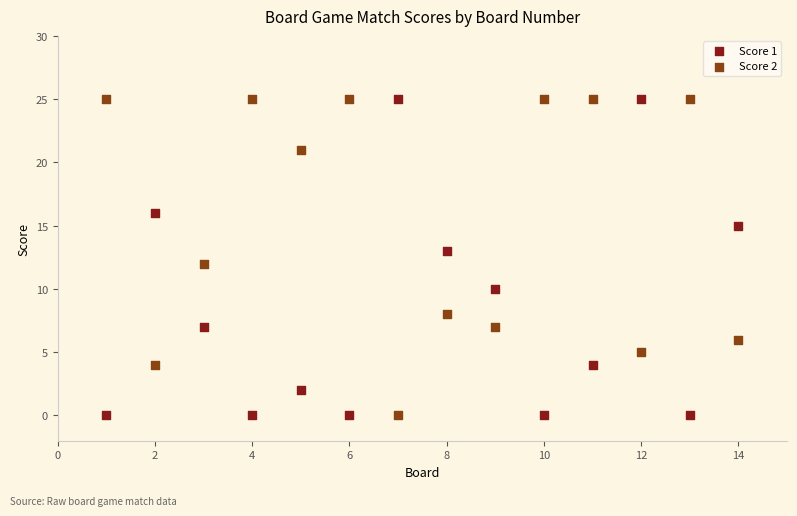

What is the X range (max minus min) for the scatter plot?

13